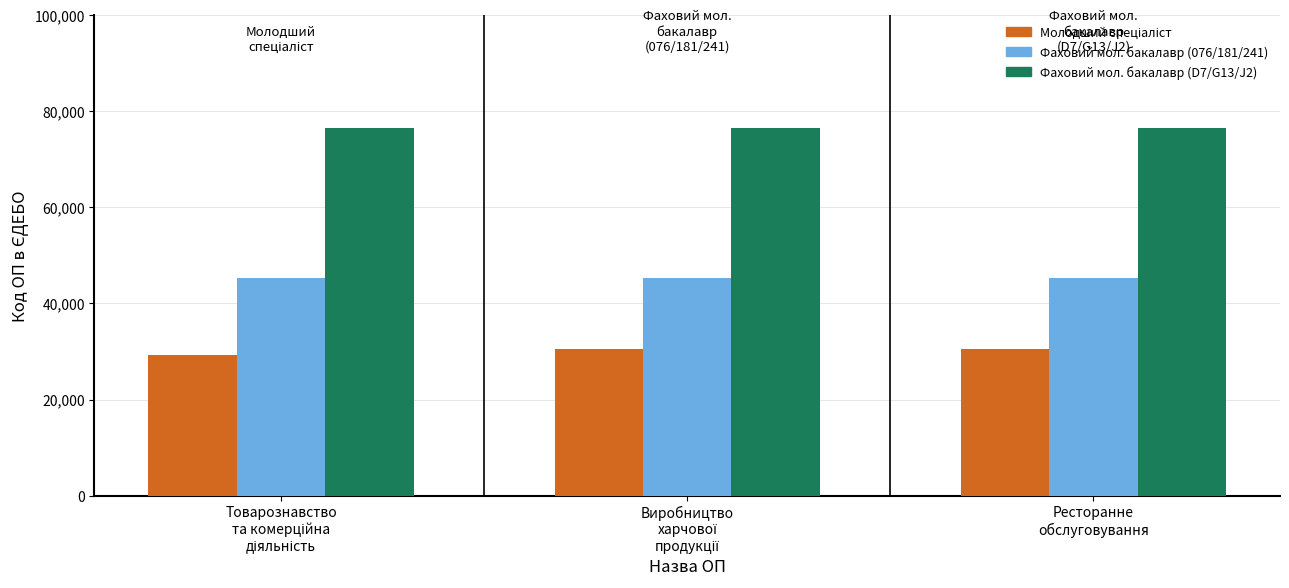

At how many categories does at least one series exceed 52543?

3